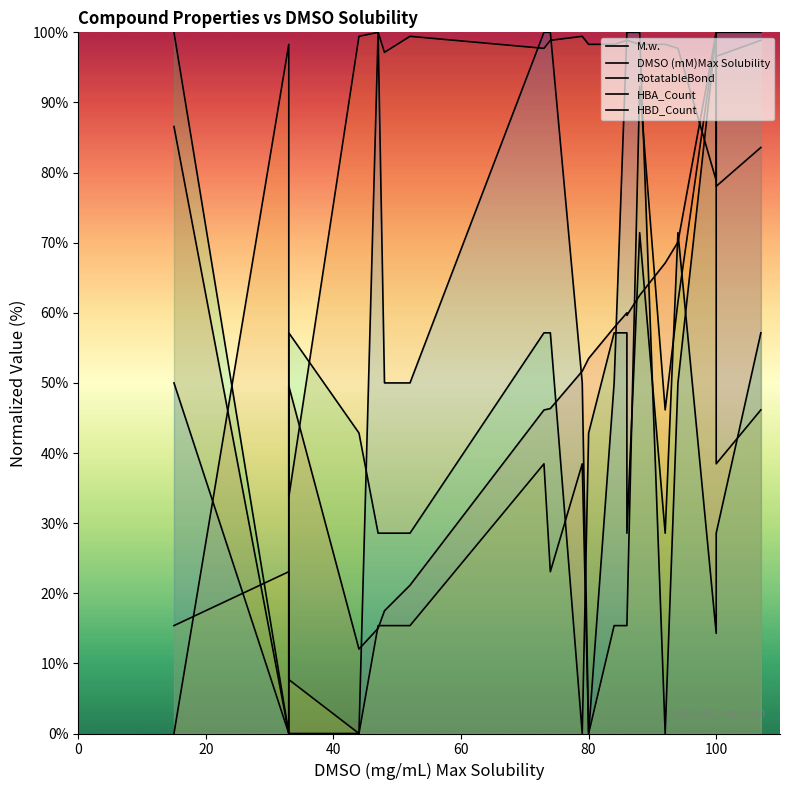

What is the average value of the DMSO (mM)Max Solubility series?

89.3